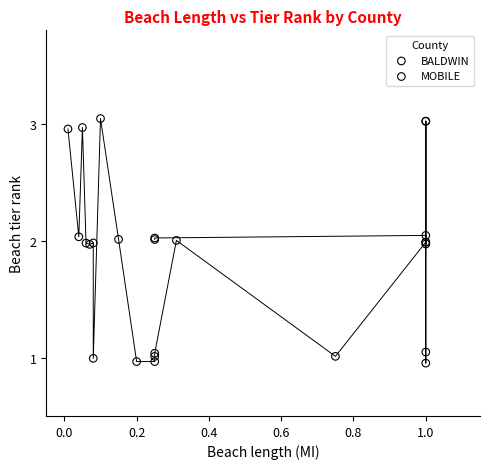

Which series has the widest spread of Y values?

BALDWIN